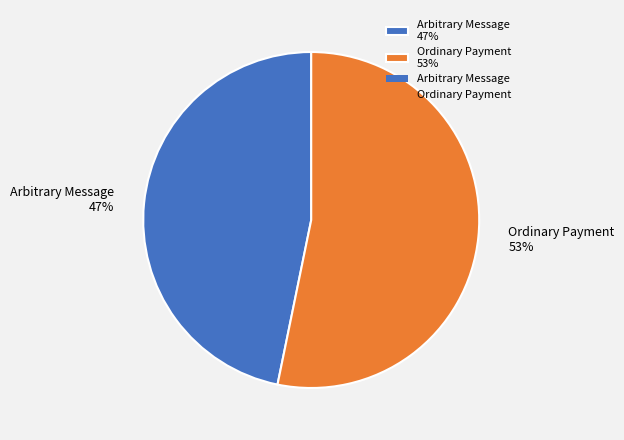

Rank the categories by value from lowest to highest.

Arbitrary Message, Ordinary Payment